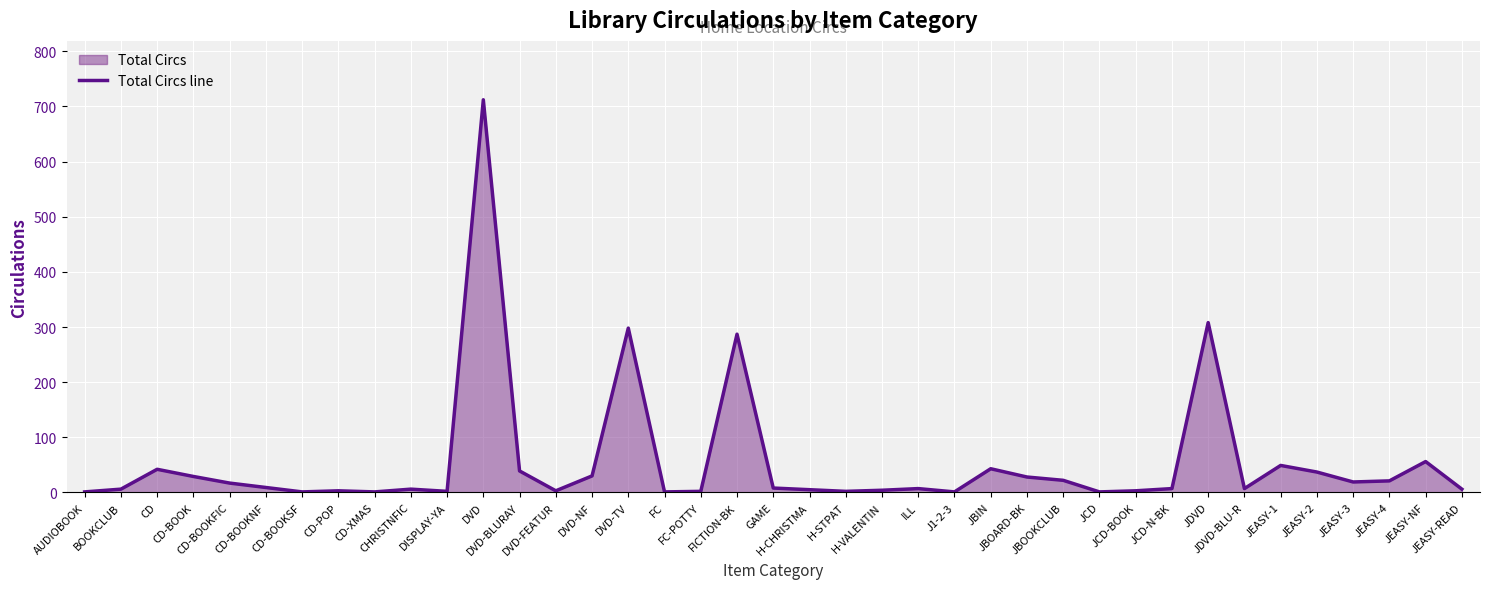

Count the number of data series in this chart.

1